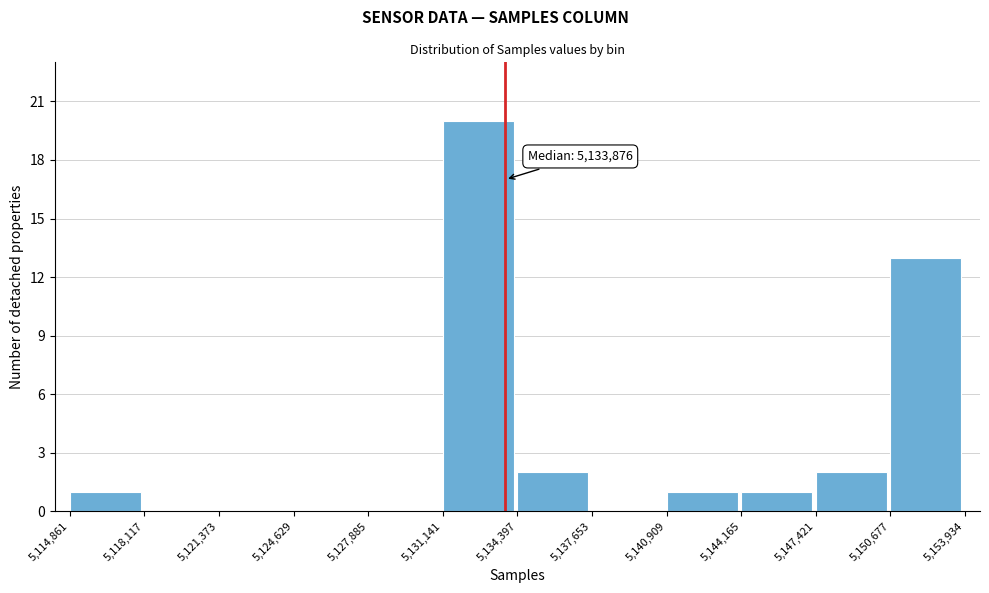

Over which range of the x-axis is the bar tallest?

5,131,141 to 5,134,397